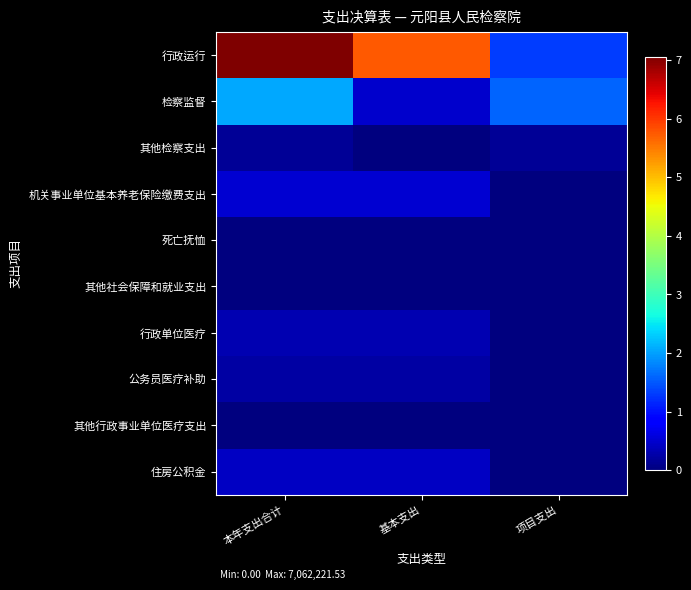

At which category is the sum across all series the highest?

本年支出合计